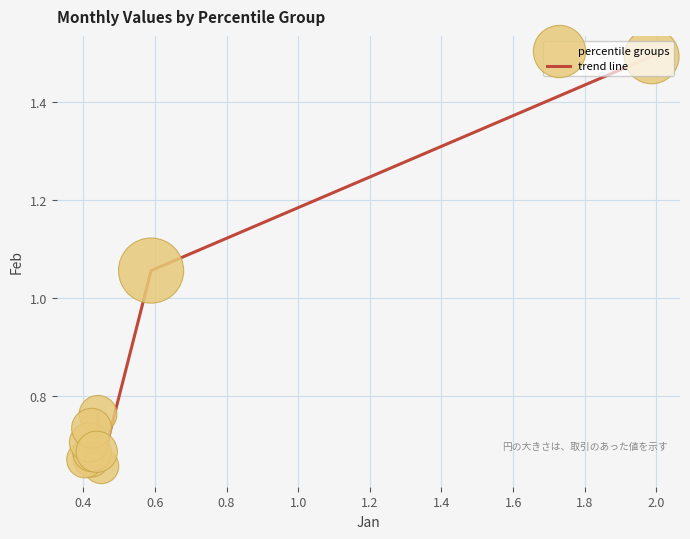

What is the greatest value displayed?

1.5